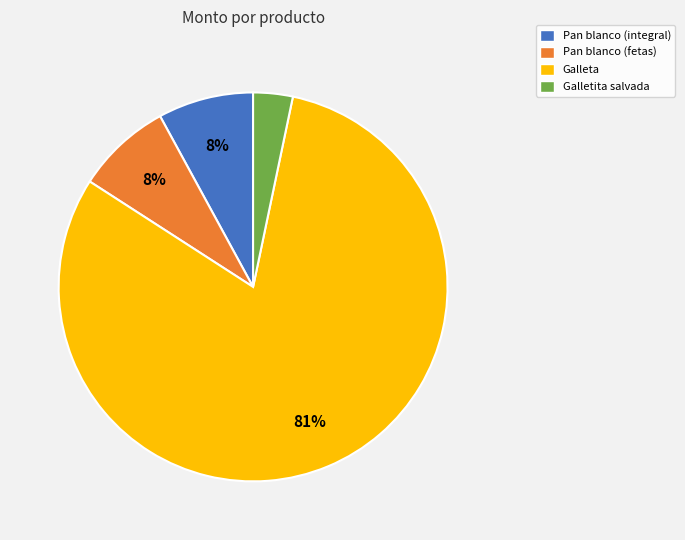

Which category has the smallest portion of the pie?

Galletita salvada